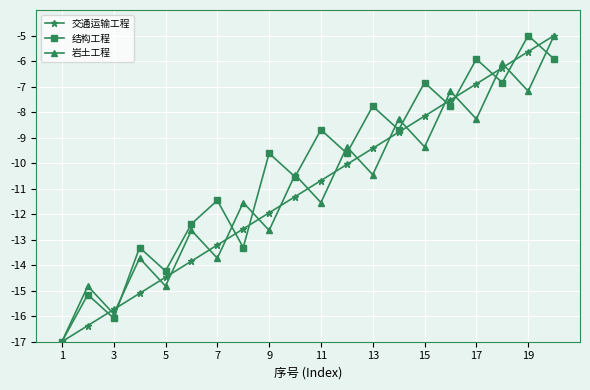

At how many categories does at least one series exceed -11?

12